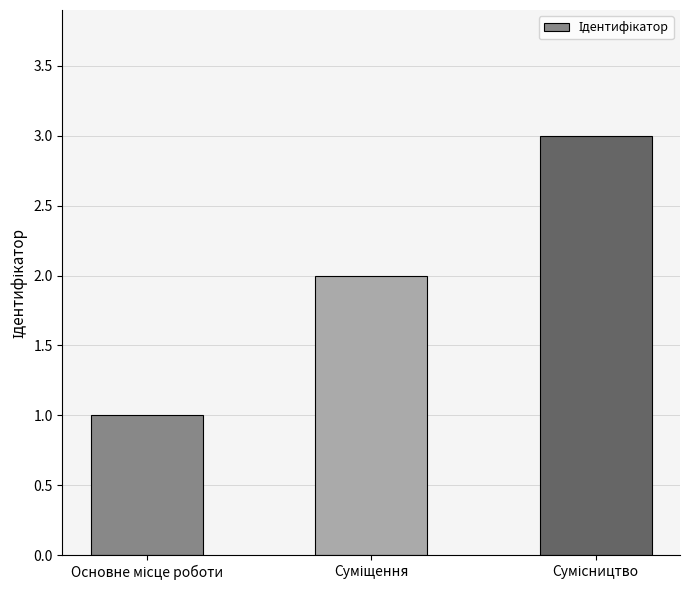

How many values are below 2?

1